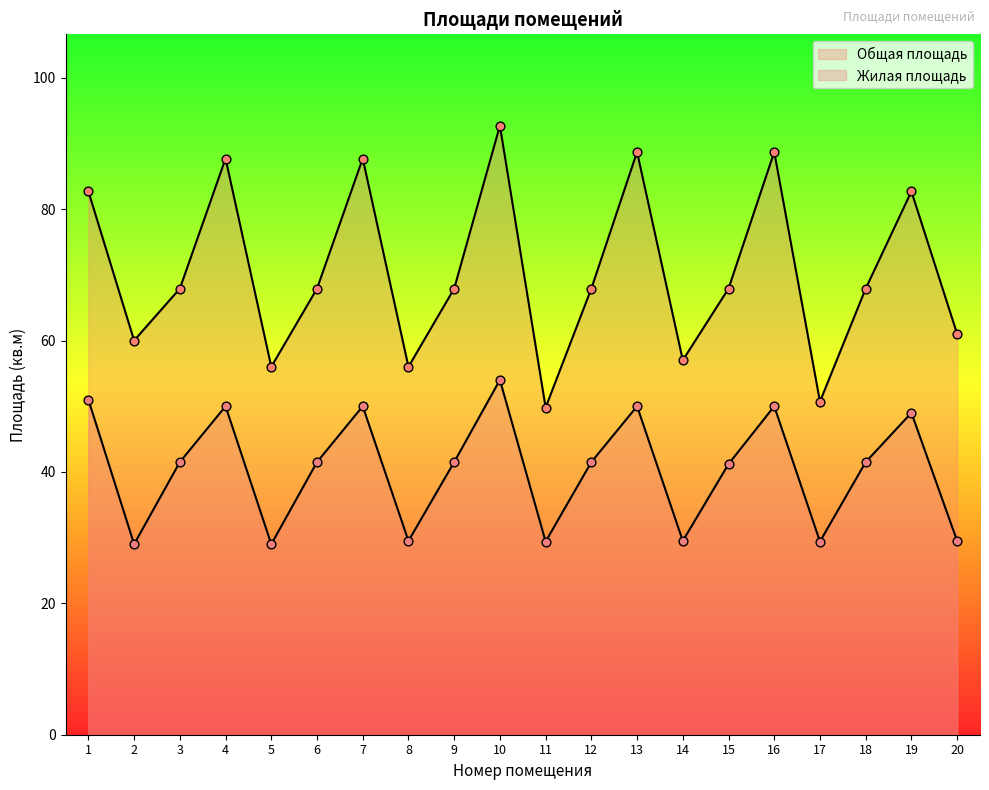

What are all the series names shown in the legend?

Общая площадь, Жилая площадь